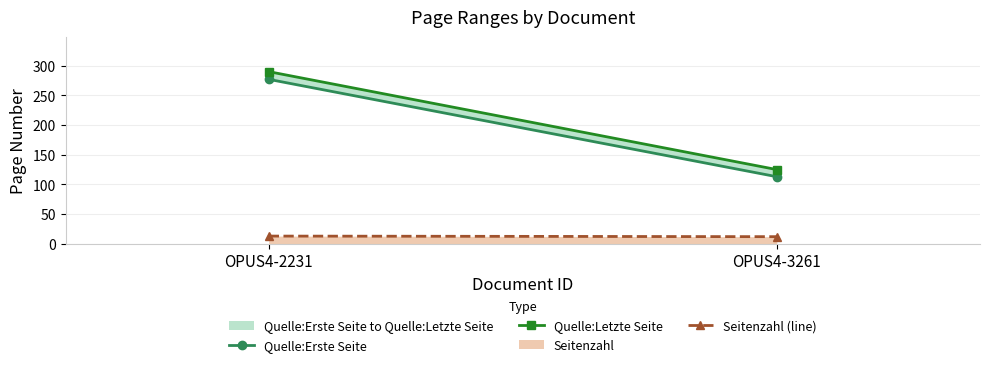

Count the number of categories in the chart.

2